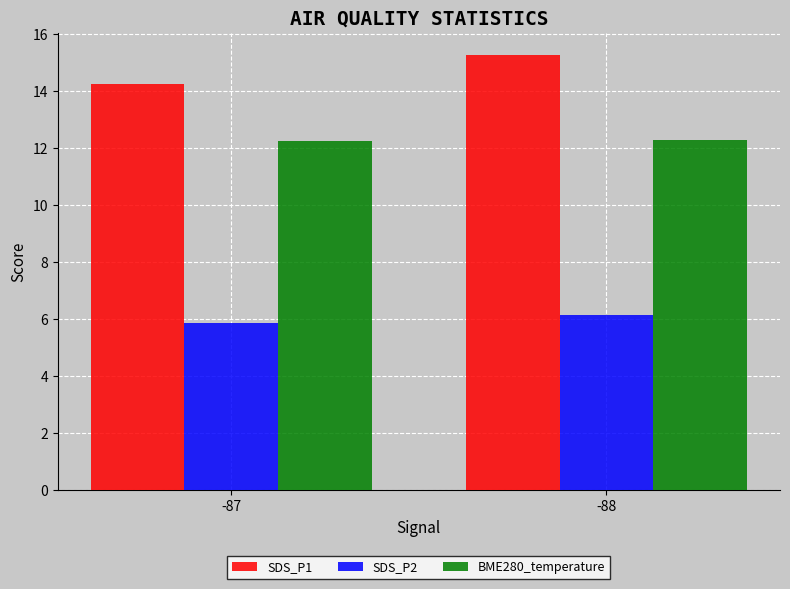

Reading left to right, what are all the values shown in this chart?

SDS_P1: 14.3	15.3
SDS_P2: 5.9	6.2
BME280_temperature: 12.3	12.3